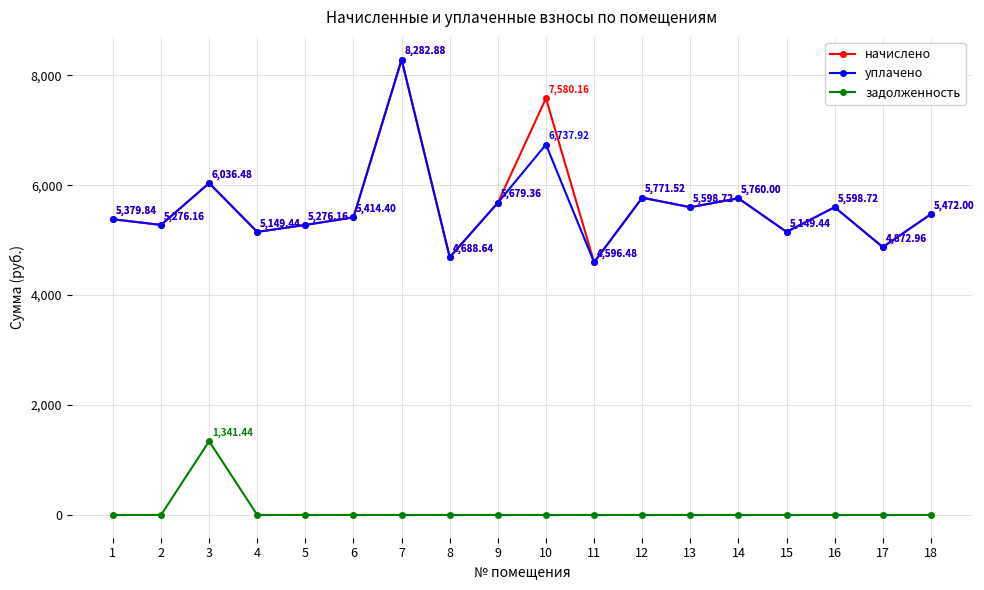

True or false: задолженность and начислено cross at least once.

False